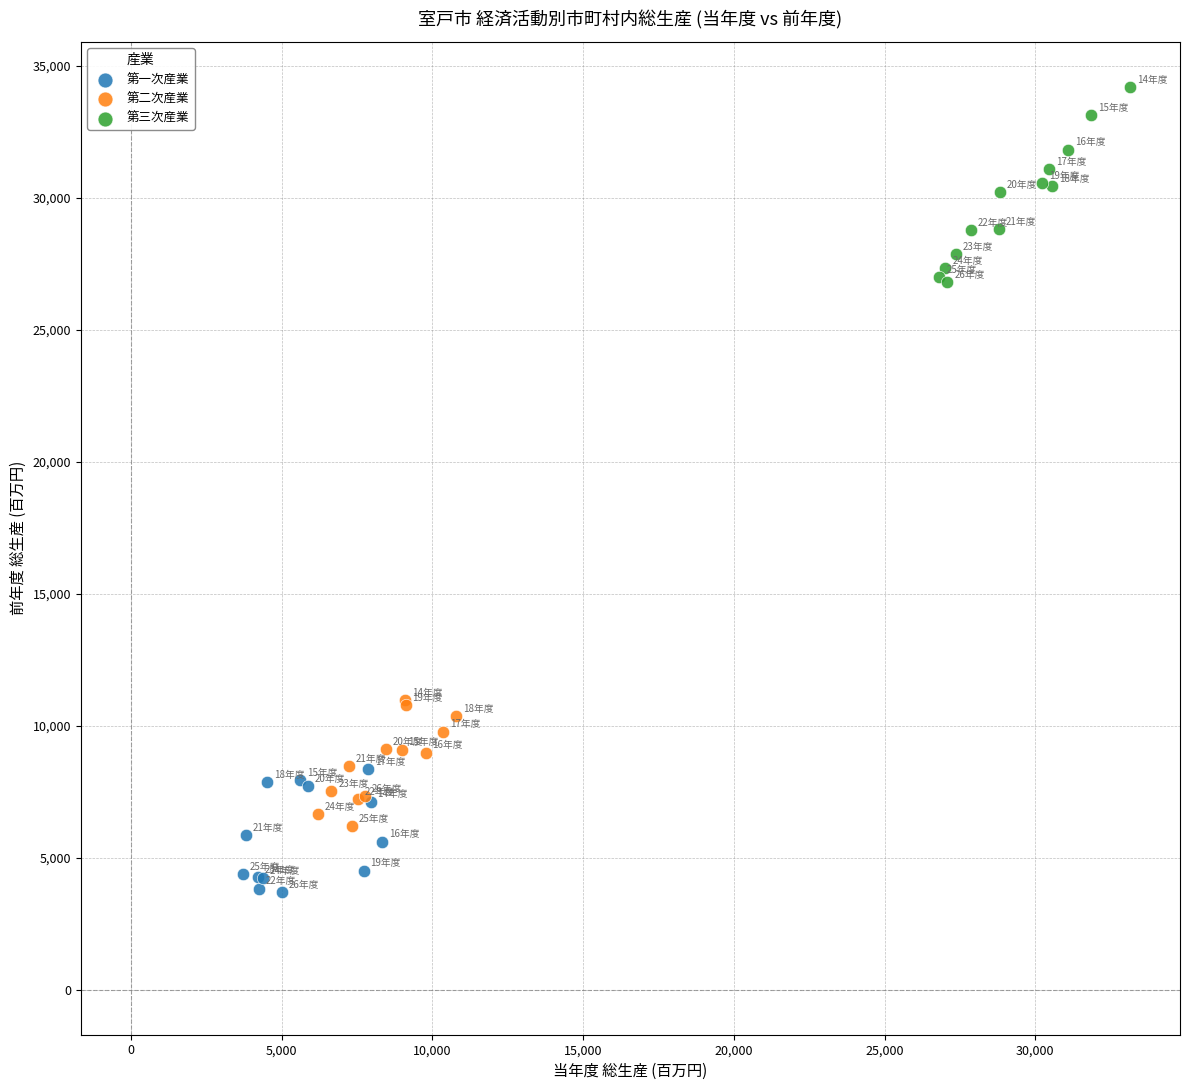

Which series has the largest Y range (max minus min)?

第三次産業